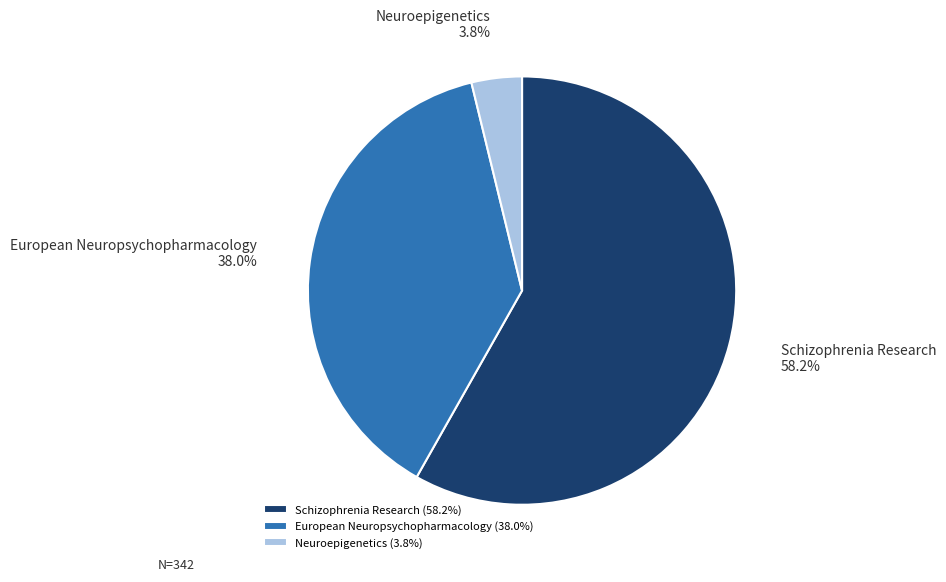

Rank the categories by value from lowest to highest.

Neuroepigenetics, European Neuropsychopharmacology, Schizophrenia Research